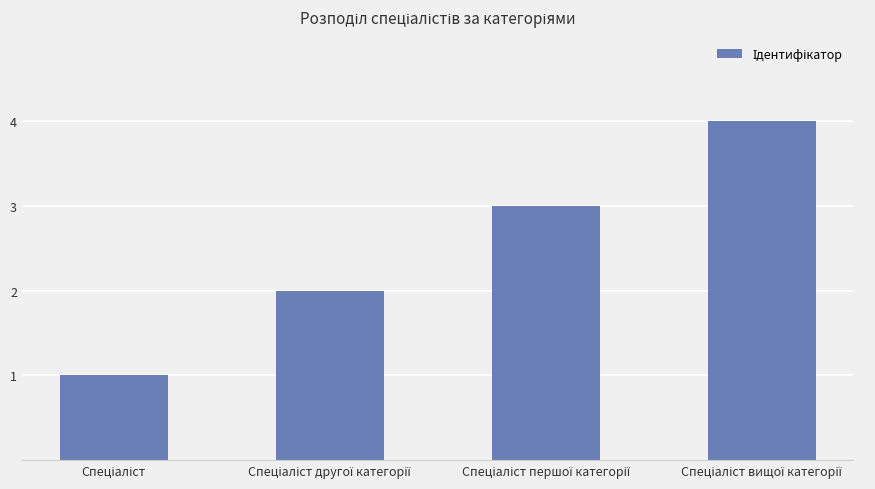

What is the greatest value displayed?

4